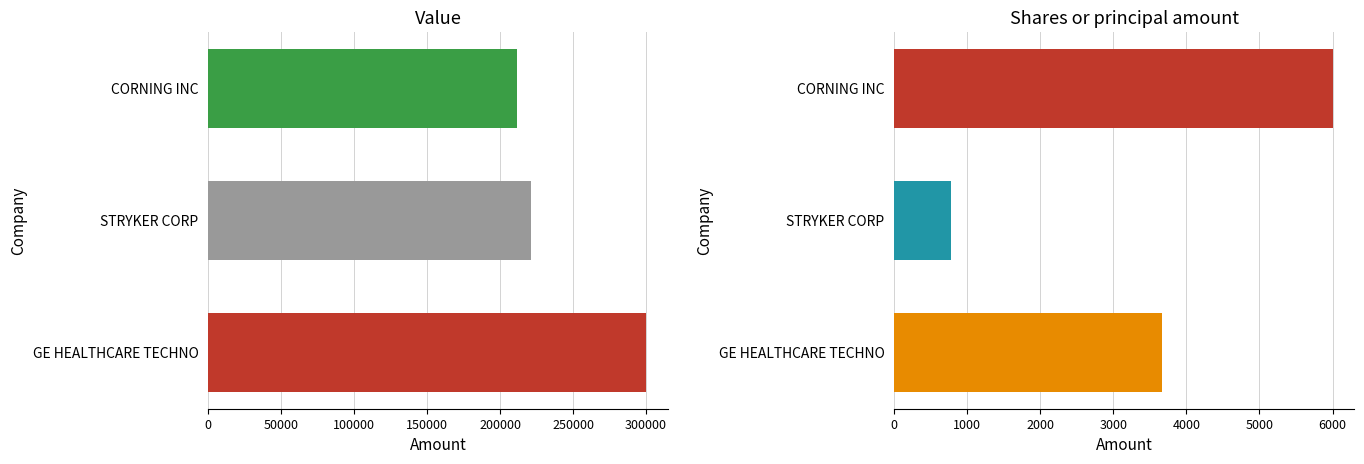

The Shares or principal amount series shows 3660 at 0. True or false?

True